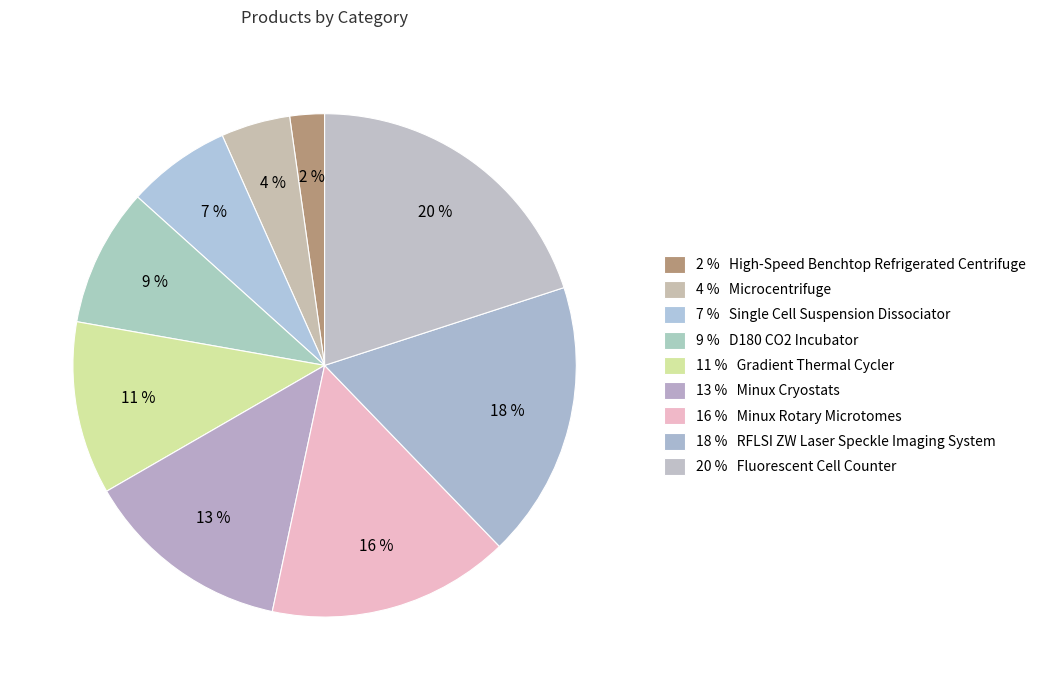

What is the largest slice in the pie chart?

Fluorescent Cell Counter